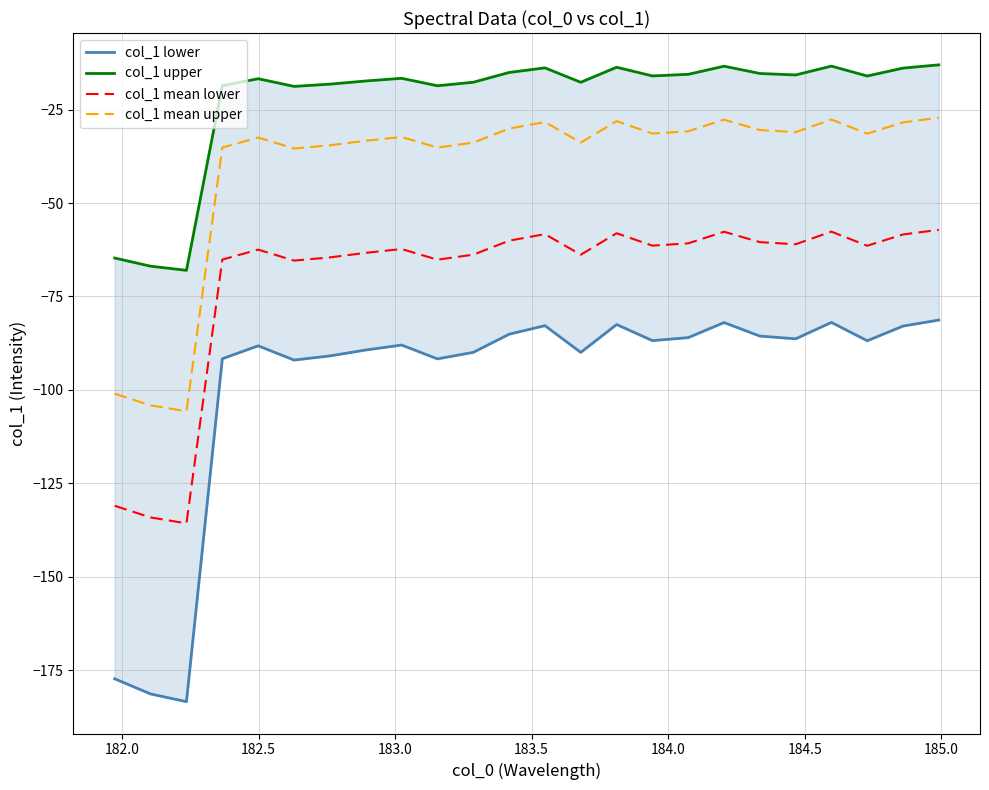

True or false: col_1 mean upper and col_1 mean lower cross at least once.

False